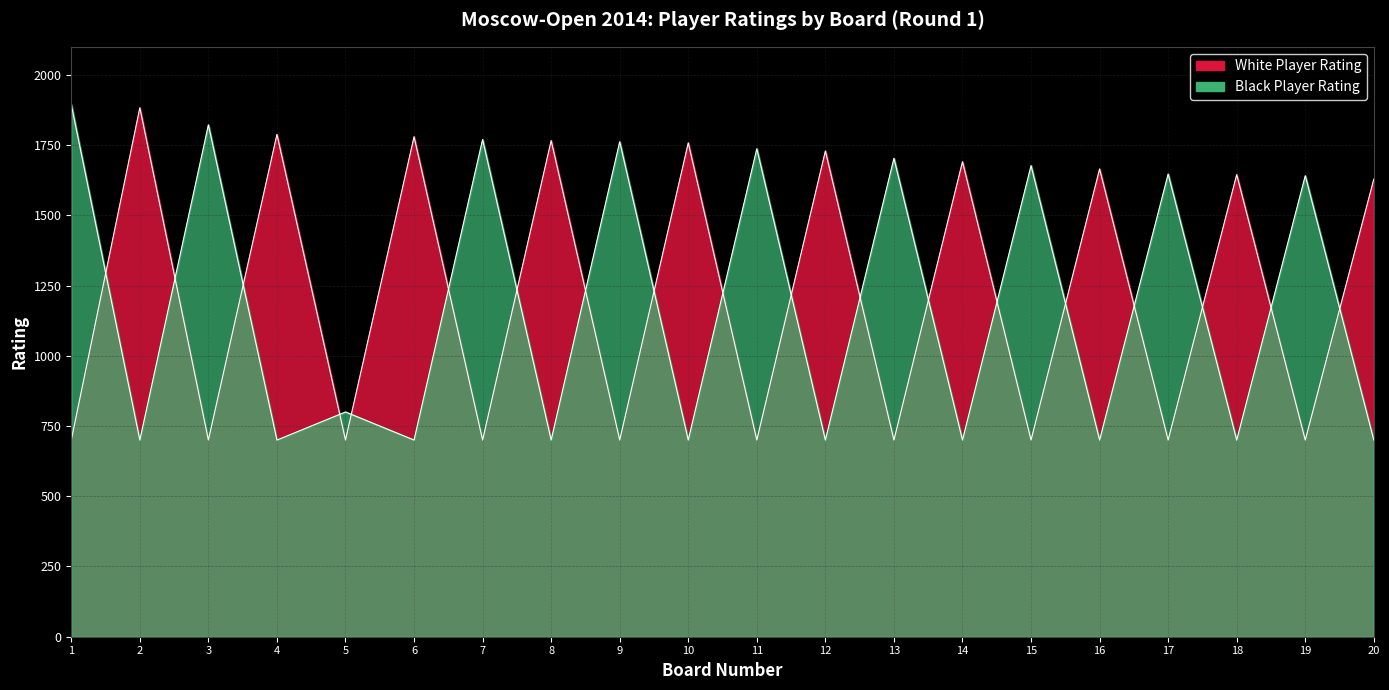

How many data points in Black_Rating are less than 800?

10